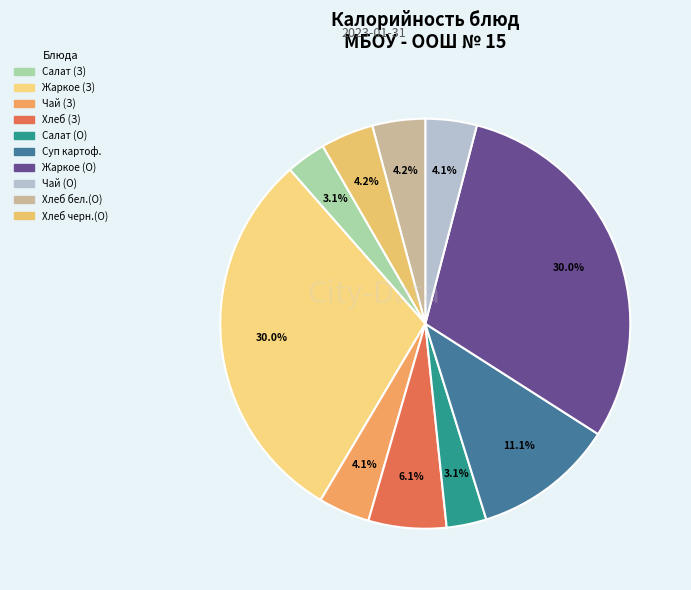

How many segments does this pie chart have?

10